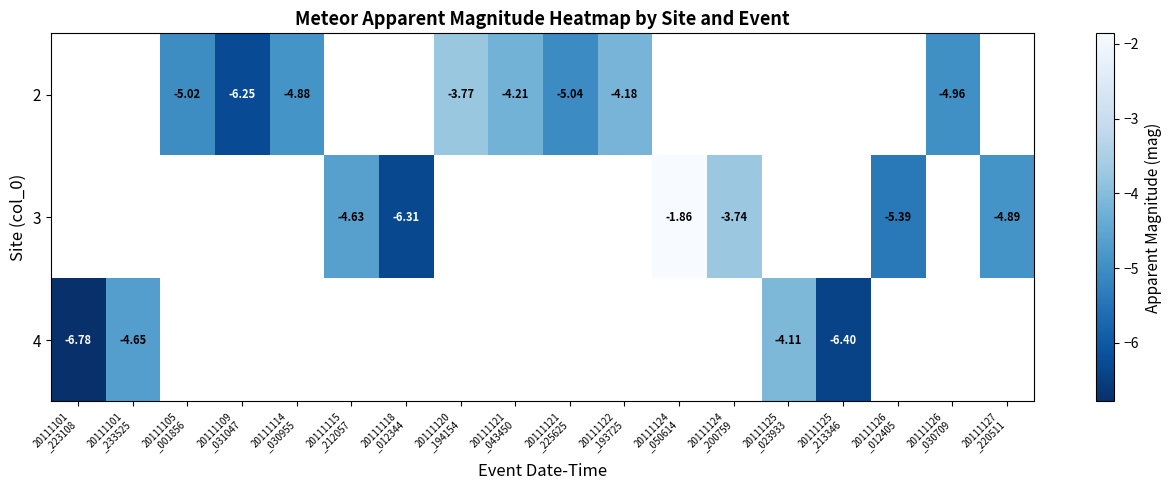

Between 20111120
_194154 and 20111124
_050614, which is larger?

20111124
_050614